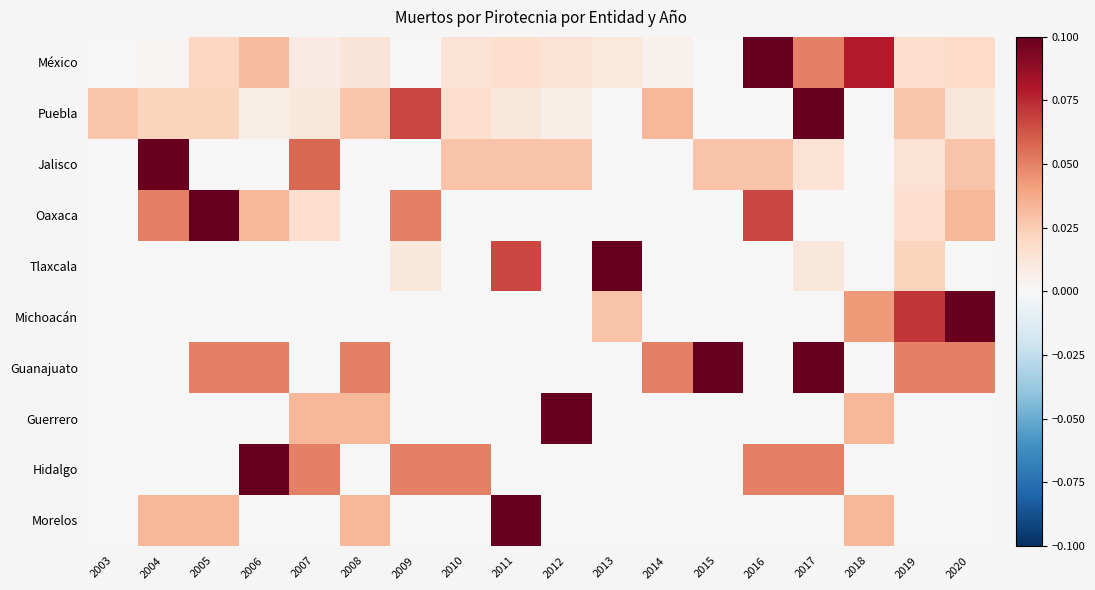

Reading left to right, extract all data points from this chart.

México: 2003=0.0	2004=0.0	2005=0.0	2006=0.0	2007=0.0	2008=0.0	2009=0.0	2010=0.0	2011=0.0	2012=0.0	2013=0.0	2014=0.0	2015=0.0	2016=0.1	2017=0.1	2018=0.1	2019=0.0	2020=0.0
Puebla: 2003=0.0	2004=0.0	2005=0.0	2006=0.0	2007=0.0	2008=0.0	2009=0.1	2010=0.0	2011=0.0	2012=0.0	2013=0.0	2014=0.0	2015=0.0	2016=0.0	2017=0.1	2018=0.0	2019=0.0	2020=0.0
Jalisco: 2003=0.0	2004=0.1	2005=0.0	2006=0.0	2007=0.1	2008=0.0	2009=0.0	2010=0.0	2011=0.0	2012=0.0	2013=0.0	2014=0.0	2015=0.0	2016=0.0	2017=0.0	2018=0.0	2019=0.0	2020=0.0
Oaxaca: 2003=0.0	2004=0.1	2005=0.1	2006=0.0	2007=0.0	2008=0.0	2009=0.1	2010=0.0	2011=0.0	2012=0.0	2013=0.0	2014=0.0	2015=0.0	2016=0.1	2017=0.0	2018=0.0	2019=0.0	2020=0.0
Tlaxcala: 2003=0.0	2004=0.0	2005=0.0	2006=0.0	2007=0.0	2008=0.0	2009=0.0	2010=0.0	2011=0.1	2012=0.0	2013=0.1	2014=0.0	2015=0.0	2016=0.0	2017=0.0	2018=0.0	2019=0.0	2020=0.0
Michoacán: 2003=0.0	2004=0.0	2005=0.0	2006=0.0	2007=0.0	2008=0.0	2009=0.0	2010=0.0	2011=0.0	2012=0.0	2013=0.0	2014=0.0	2015=0.0	2016=0.0	2017=0.0	2018=0.0	2019=0.1	2020=0.1
Guanajuato: 2003=0.0	2004=0.0	2005=0.1	2006=0.1	2007=0.0	2008=0.1	2009=0.0	2010=0.0	2011=0.0	2012=0.0	2013=0.0	2014=0.1	2015=0.1	2016=0.0	2017=0.1	2018=0.0	2019=0.1	2020=0.1
Guerrero: 2003=0.0	2004=0.0	2005=0.0	2006=0.0	2007=0.0	2008=0.0	2009=0.0	2010=0.0	2011=0.0	2012=0.1	2013=0.0	2014=0.0	2015=0.0	2016=0.0	2017=0.0	2018=0.0	2019=0.0	2020=0.0
Hidalgo: 2003=0.0	2004=0.0	2005=0.0	2006=0.1	2007=0.1	2008=0.0	2009=0.1	2010=0.1	2011=0.0	2012=0.0	2013=0.0	2014=0.0	2015=0.0	2016=0.1	2017=0.1	2018=0.0	2019=0.0	2020=0.0
Morelos: 2003=0.0	2004=0.0	2005=0.0	2006=0.0	2007=0.0	2008=0.0	2009=0.0	2010=0.0	2011=0.1	2012=0.0	2013=0.0	2014=0.0	2015=0.0	2016=0.0	2017=0.0	2018=0.0	2019=0.0	2020=0.0